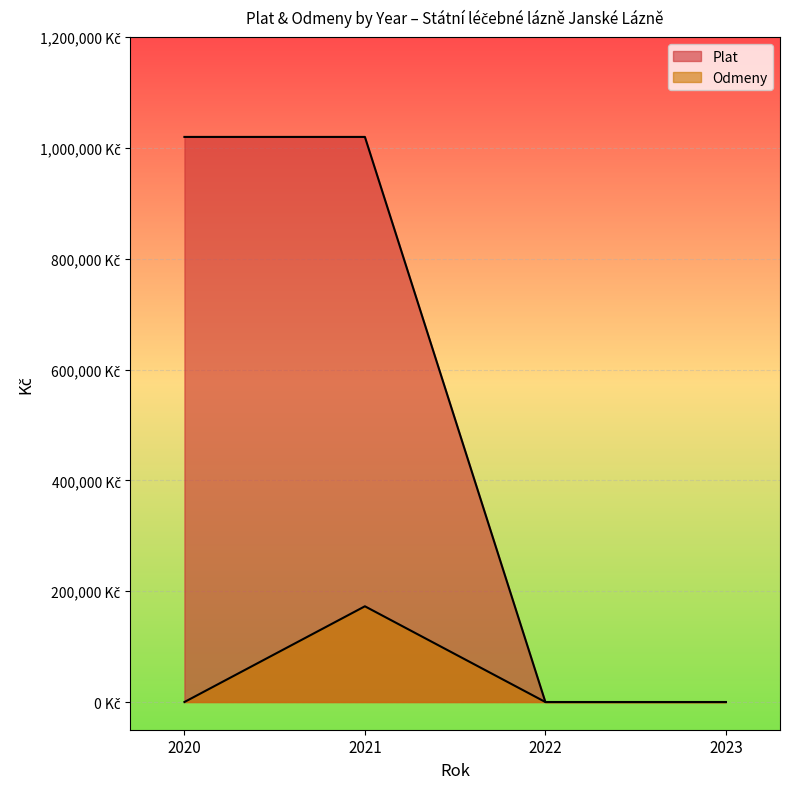

Where is the first local maximum for Odmeny?

2021